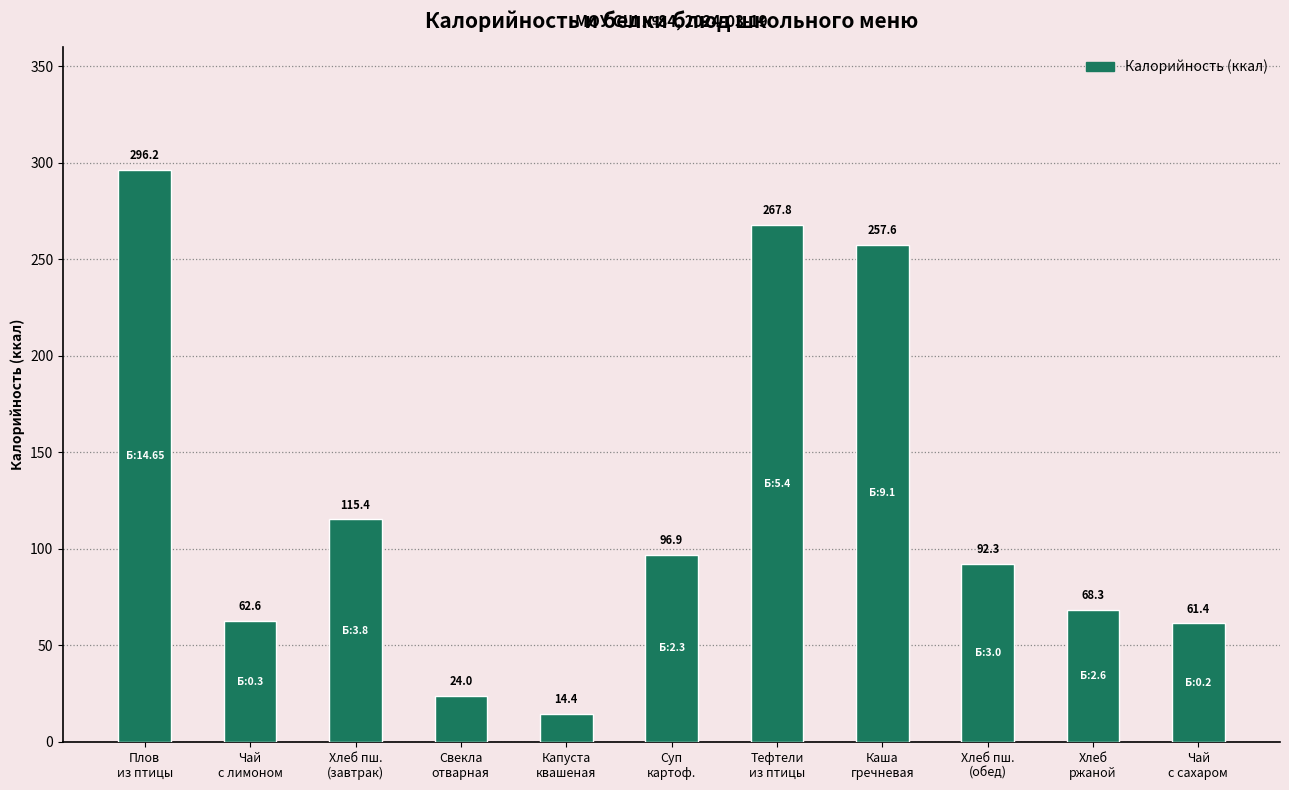

How many data points are less than 92?

5